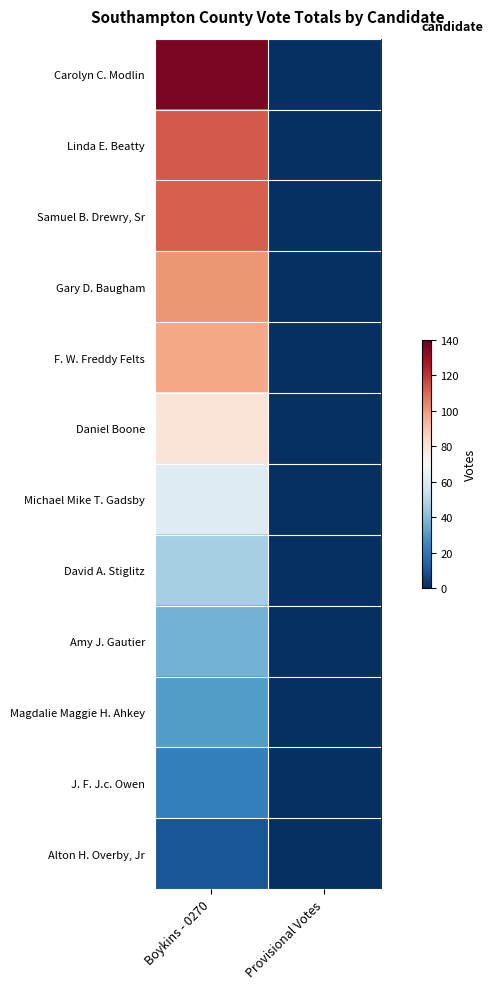

Reading left to right, transcribe all the data shown in this chart.

Carolyn C. Modlin: Boykins - 0270=136	Provisional Votes=0
Linda E. Beatty: Boykins - 0270=113	Provisional Votes=0
Samuel B. Drewry, Sr: Boykins - 0270=112	Provisional Votes=0
Gary D. Baugham: Boykins - 0270=101	Provisional Votes=0
F. W. Freddy Felts: Boykins - 0270=97	Provisional Votes=0
Daniel Boone: Boykins - 0270=79	Provisional Votes=0
Michael Mike T. Gadsby: Boykins - 0270=61	Provisional Votes=0
David A. Stiglitz: Boykins - 0270=47	Provisional Votes=0
Amy J. Gautier: Boykins - 0270=37	Provisional Votes=0
Magdalie Maggie H. Ahkey: Boykins - 0270=31	Provisional Votes=0
J. F. J.c. Owen: Boykins - 0270=22	Provisional Votes=0
Alton H. Overby, Jr: Boykins - 0270=10	Provisional Votes=0